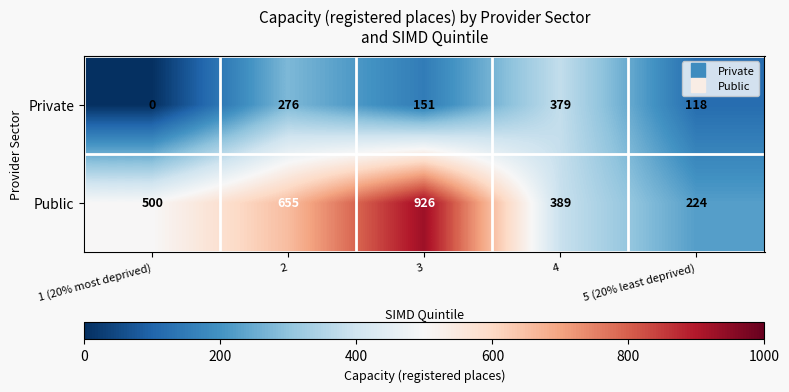

The Private series shows 379 at 4. True or false?

True